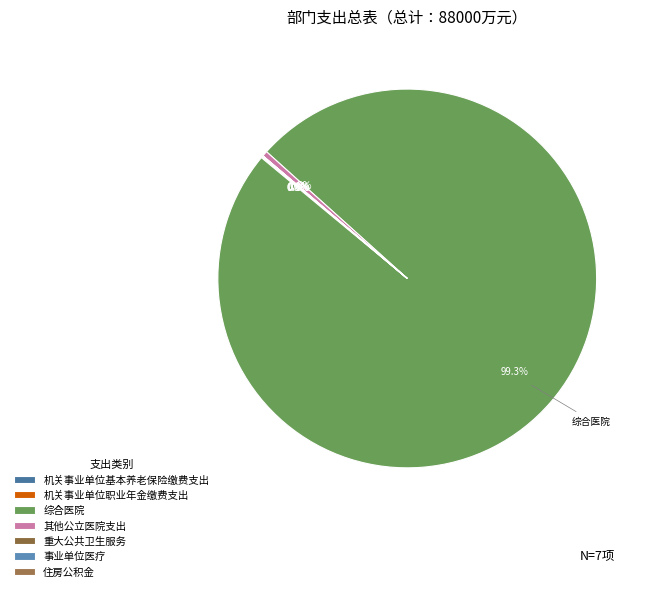

To the nearest percent, what is the difference between the largest and smallest slice percentages?

99%